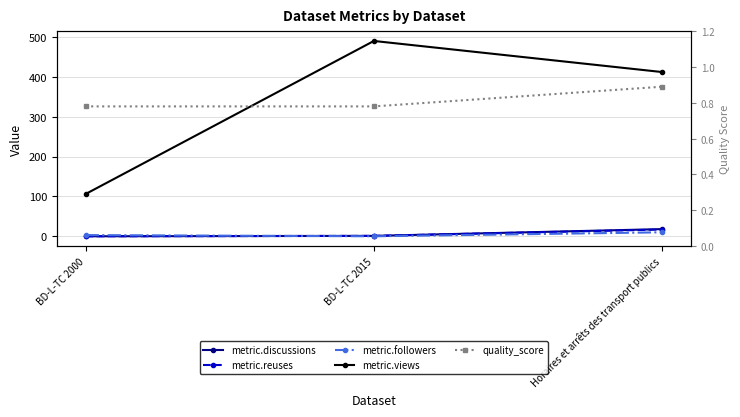

Read the quality_score value at Horaires et arrêts des transport publics.

0.9